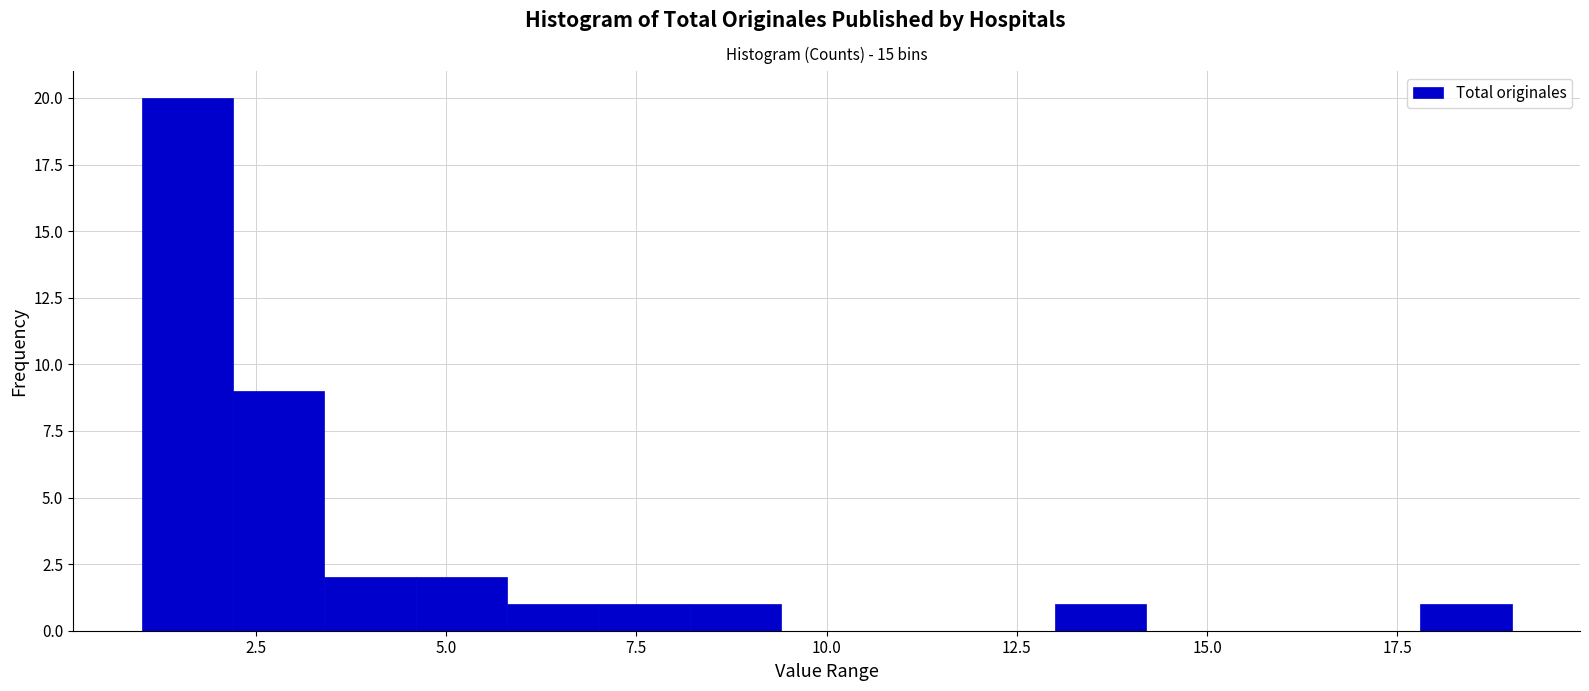

Read against the x-axis, roughly where is the centre of the tallest bar?

1.5